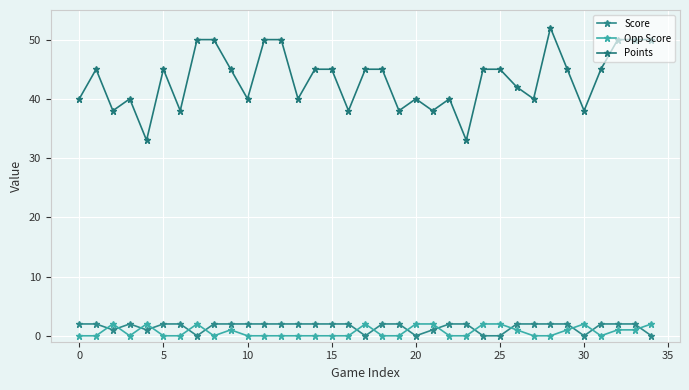

Reading right to left, transcribe all the data shown in this chart.

Score: 0	2	2	2	0	2	2	2	2	0	0	2	2	1	0	2	2	0	2	2	2	2	2	2	2	2	2	0	2	2	1	2	1	2	2
Opp Score: 2	1	1	0	2	1	0	0	1	2	2	0	0	2	2	0	0	2	0	0	0	0	0	0	0	1	0	2	0	0	2	0	2	0	0
Points: 50	50	50	45	38	45	52	40	42	45	45	33	40	38	40	38	45	45	38	45	45	40	50	50	40	45	50	50	38	45	33	40	38	45	40